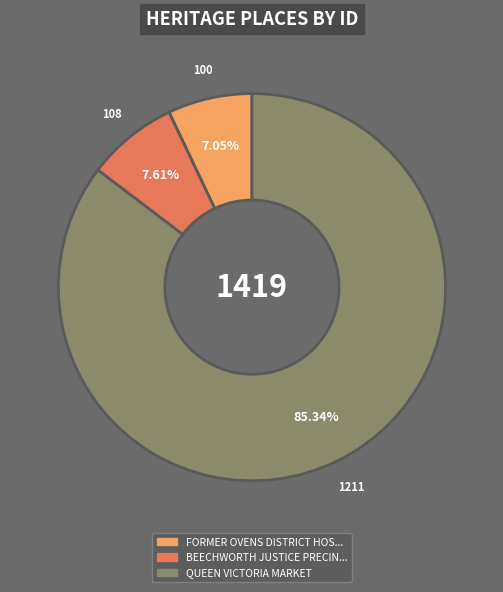

Is there any slice that represents more than half of the pie?

Yes